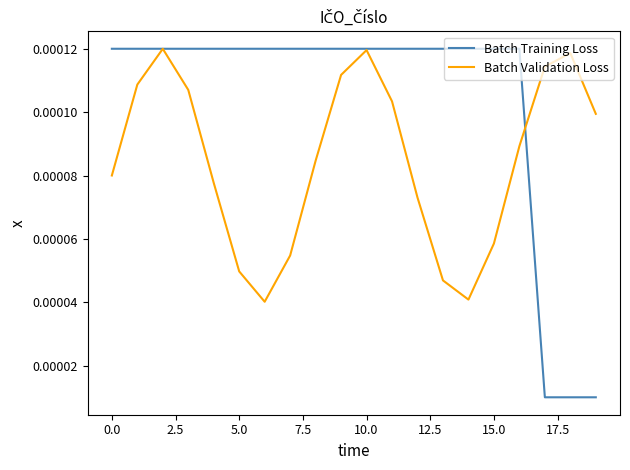

What are all the series names shown in the legend?

Batch Training Loss, Batch Validation Loss